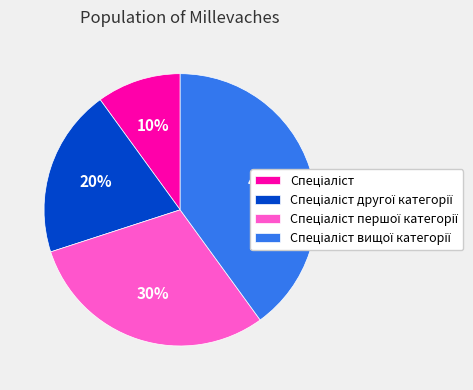

To the nearest percent, what is the average slice percentage?

25%